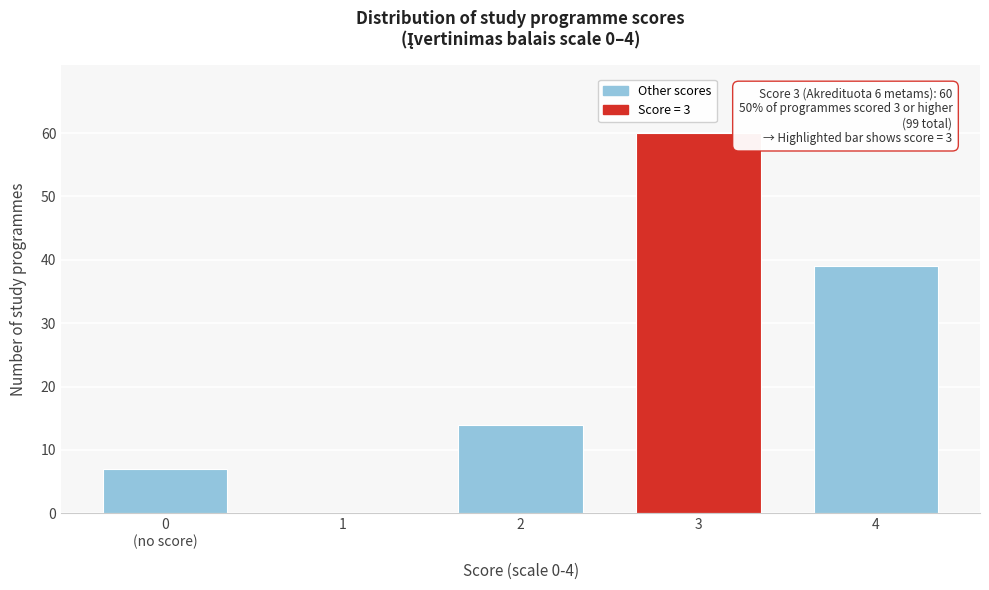

What value does the data have at 4?

39